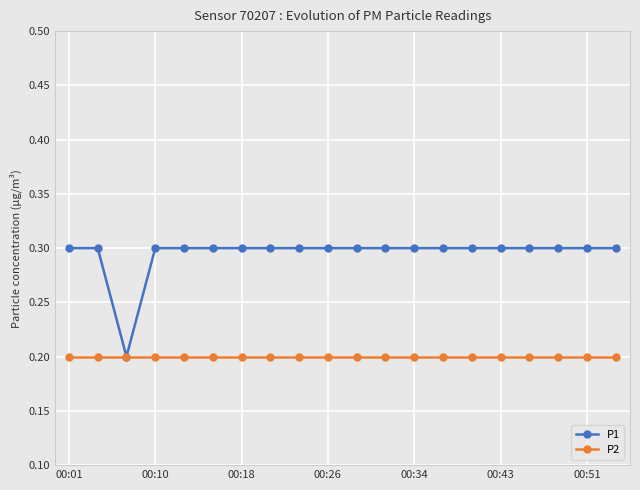

Which series has the largest range (max minus min)?

P1